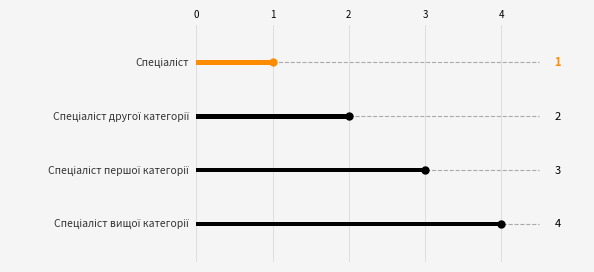

What is the smallest value displayed?

1